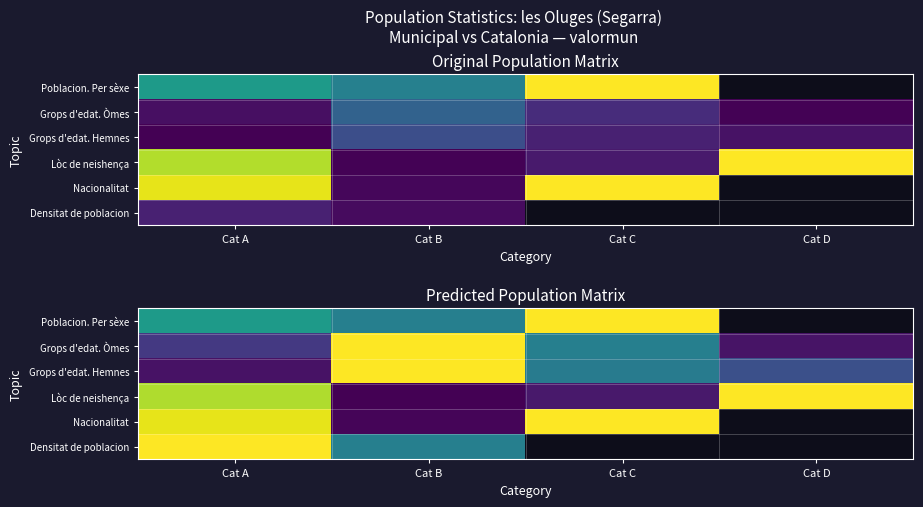

At which label does Grops d'edat. Òmes reach its minimum?

Cat D